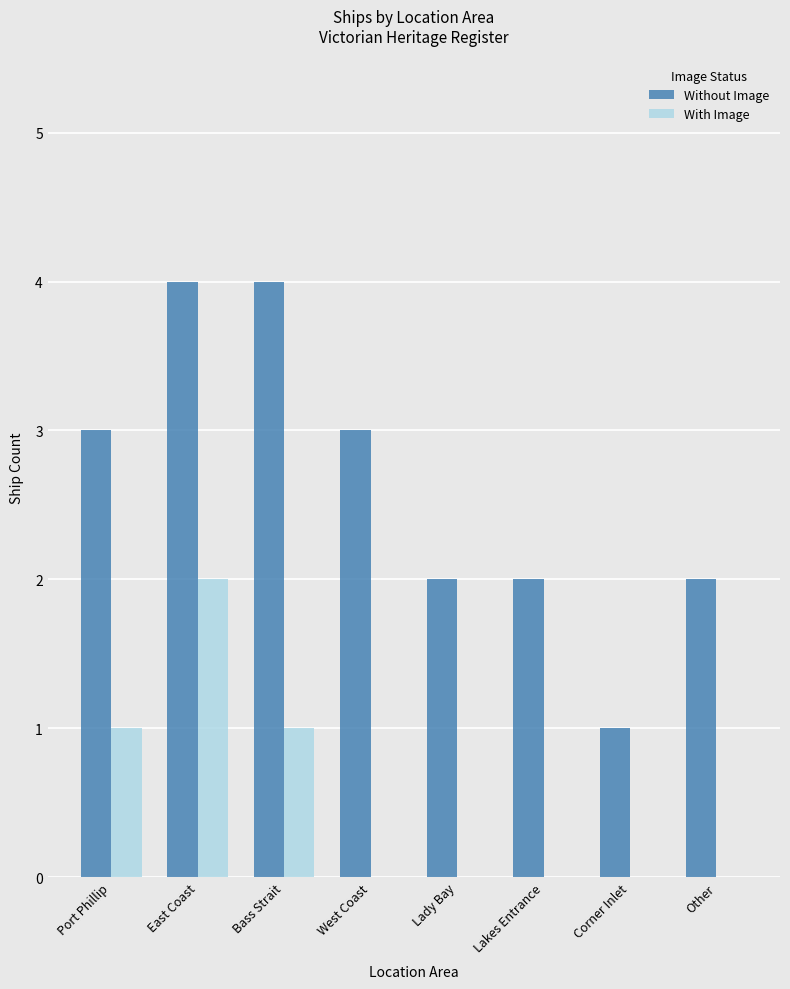

At which label does With Image reach its peak?

East Coast